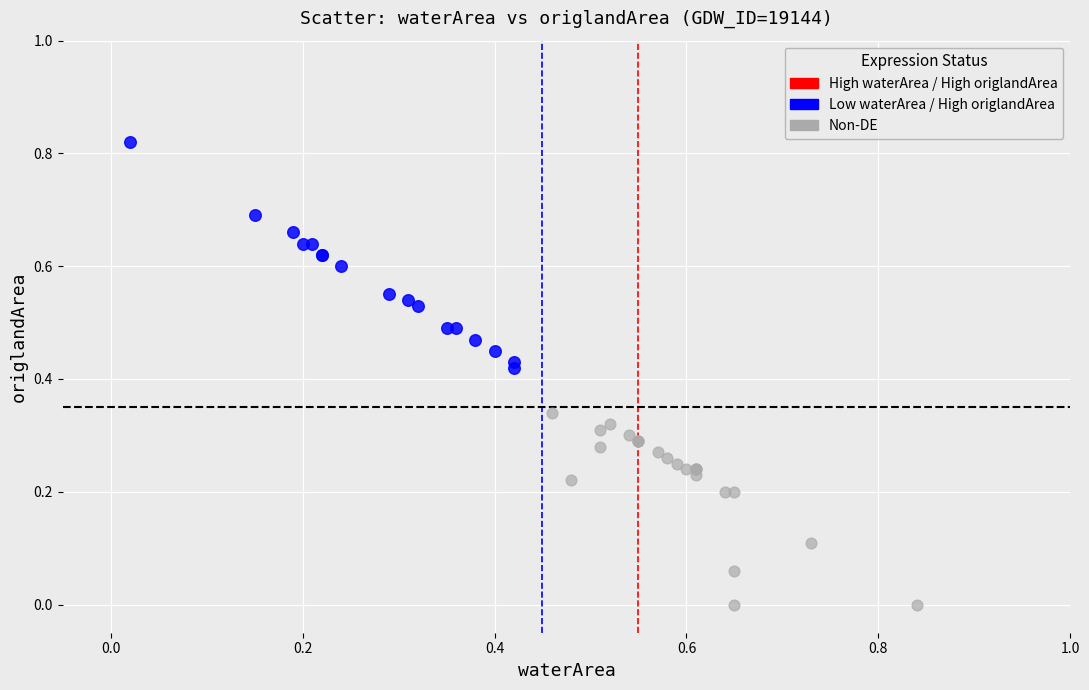

Which series reaches the minimum Y coordinate?

Non-DE